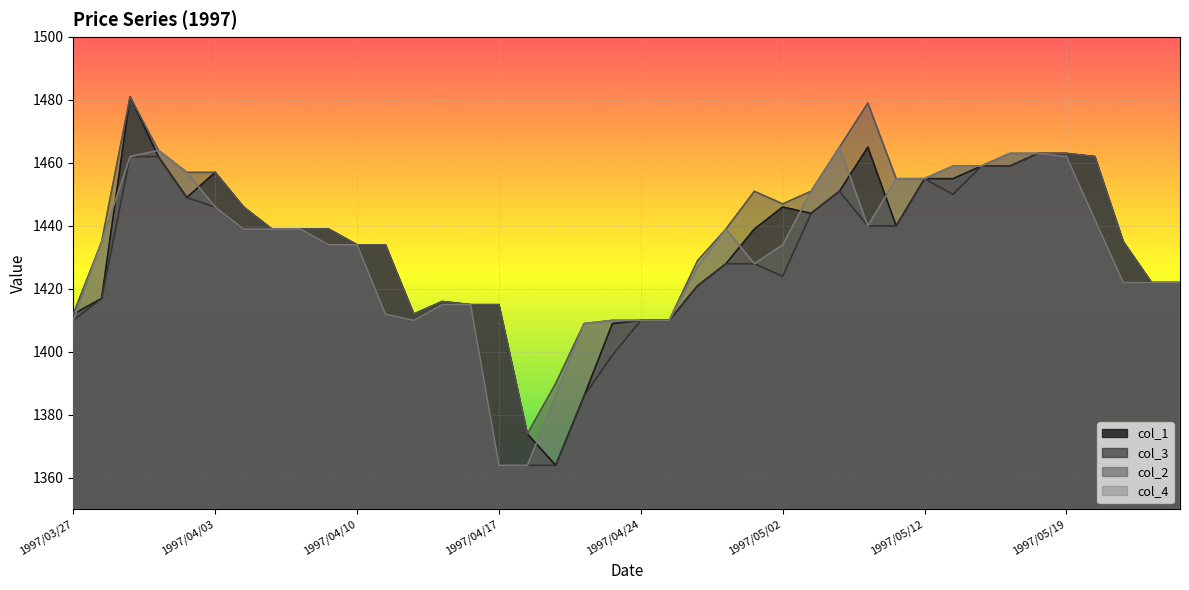

Which series has the widest spread of values?

col_1